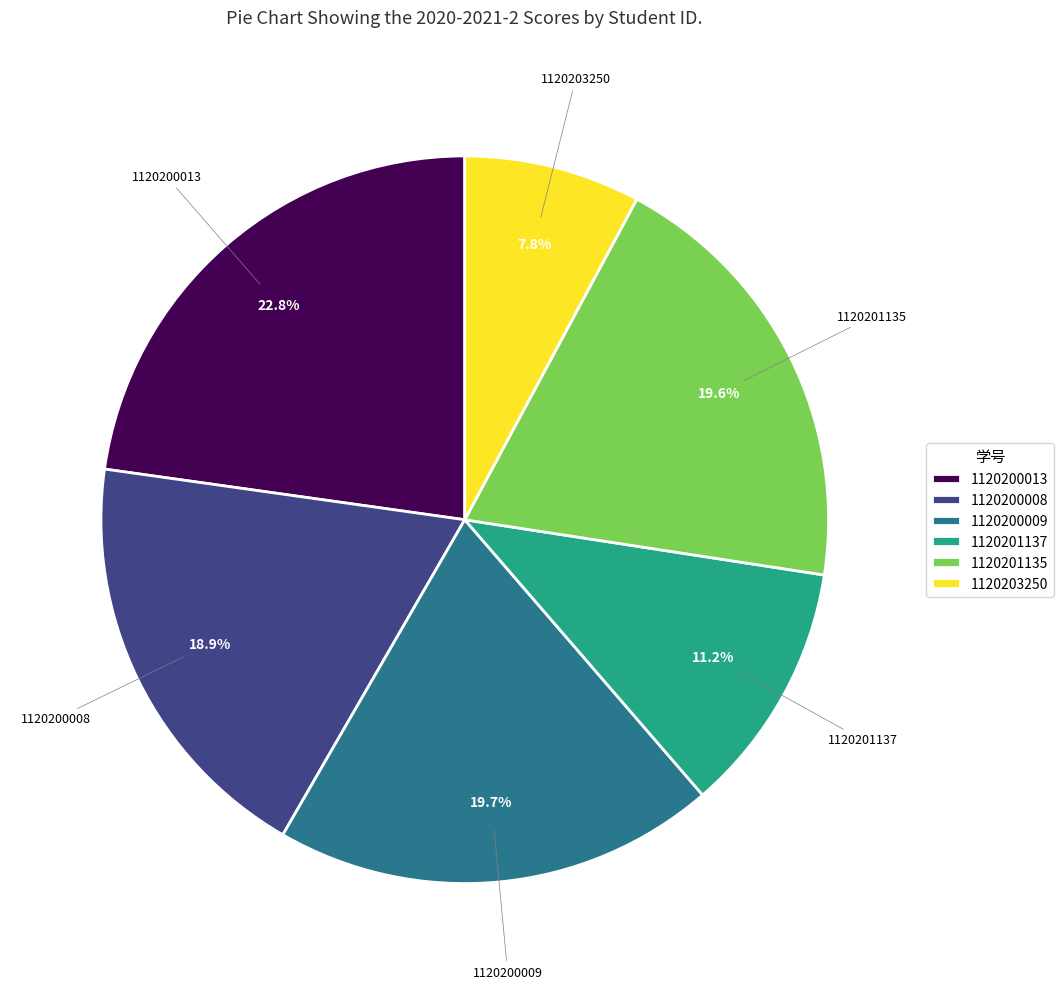

What is the smallest slice in the pie chart?

1120203250